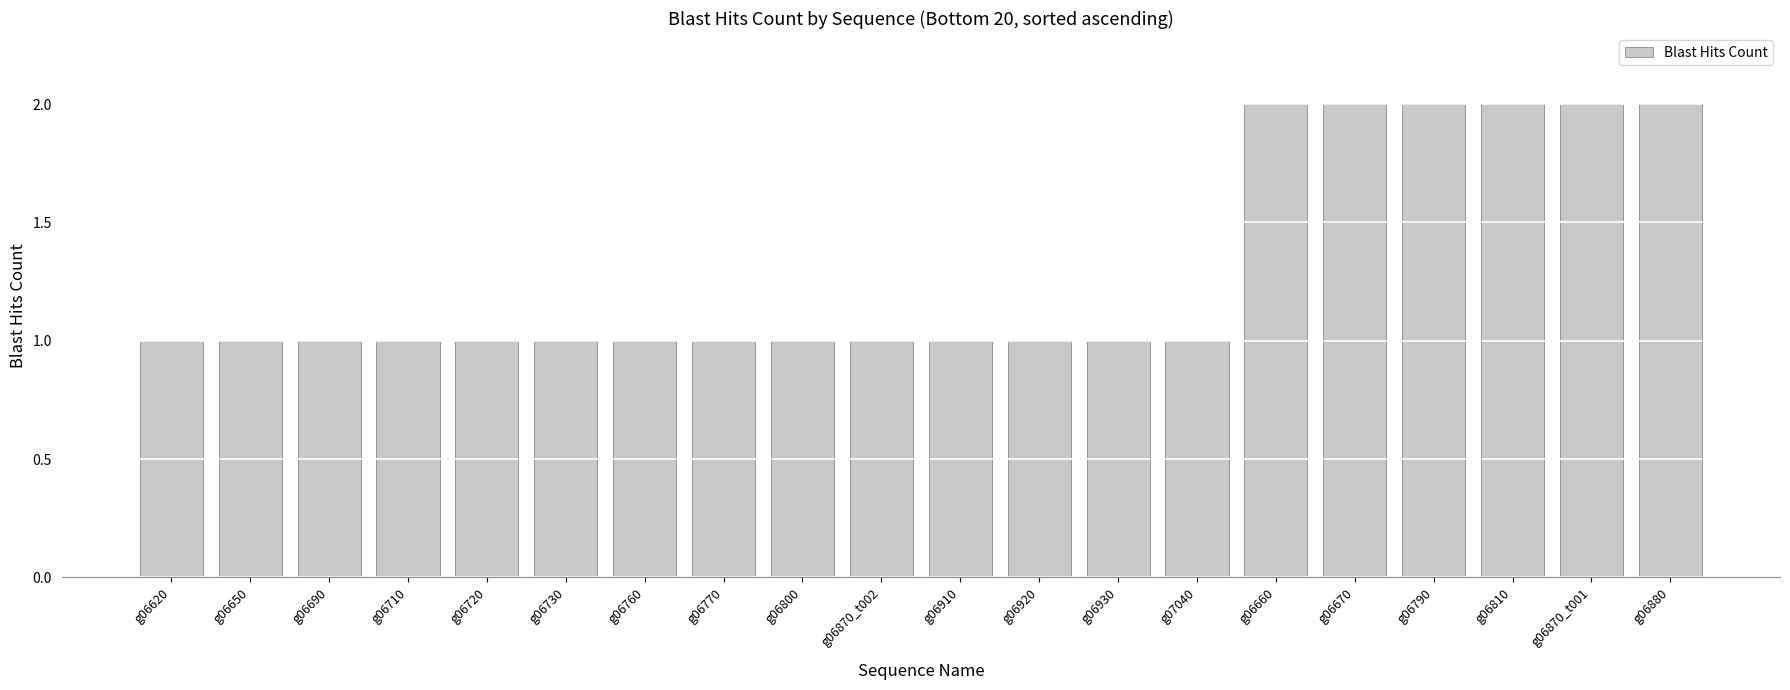

What position from the right is g06730?

15